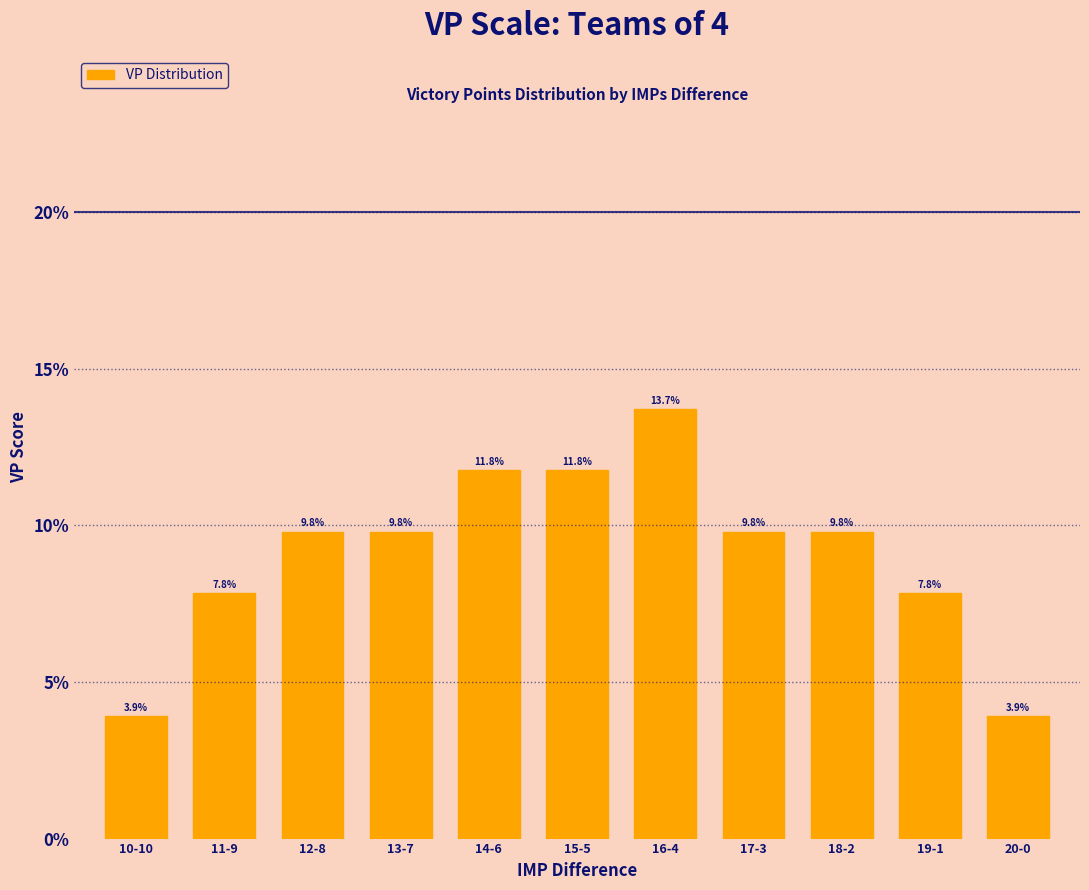

How many bars are there in total?

11